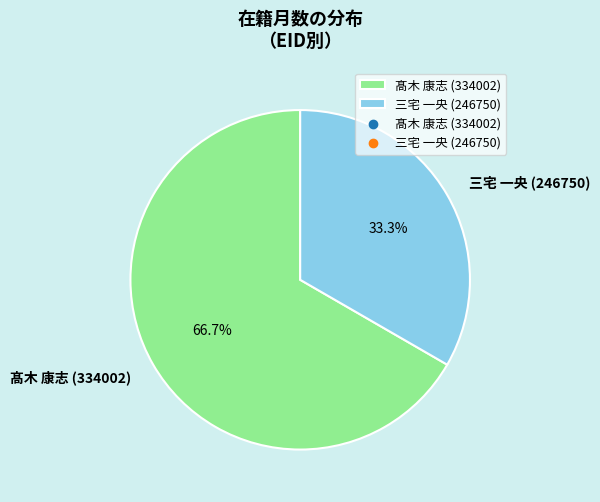

How many segments does this pie chart have?

2